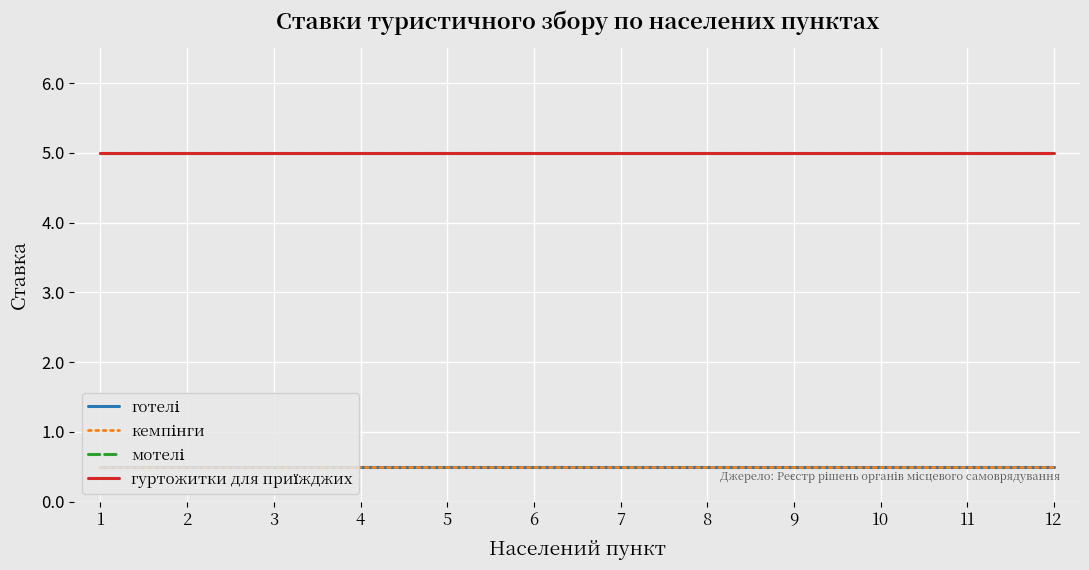

Does the chart display data point markers on the line(s)?

No